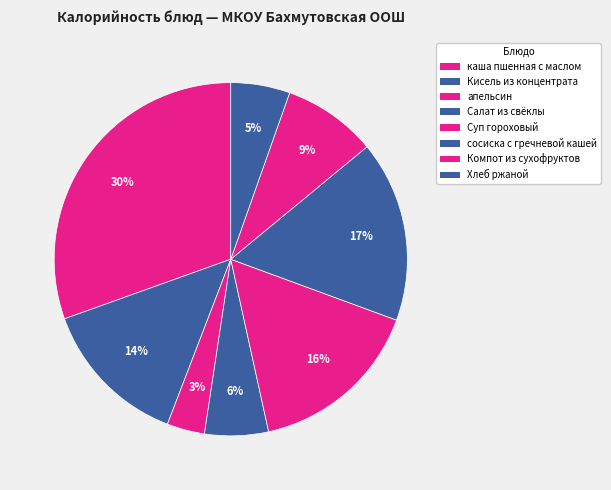

True or false: Компот из сухофруктов accounts for 22% of the total.

False